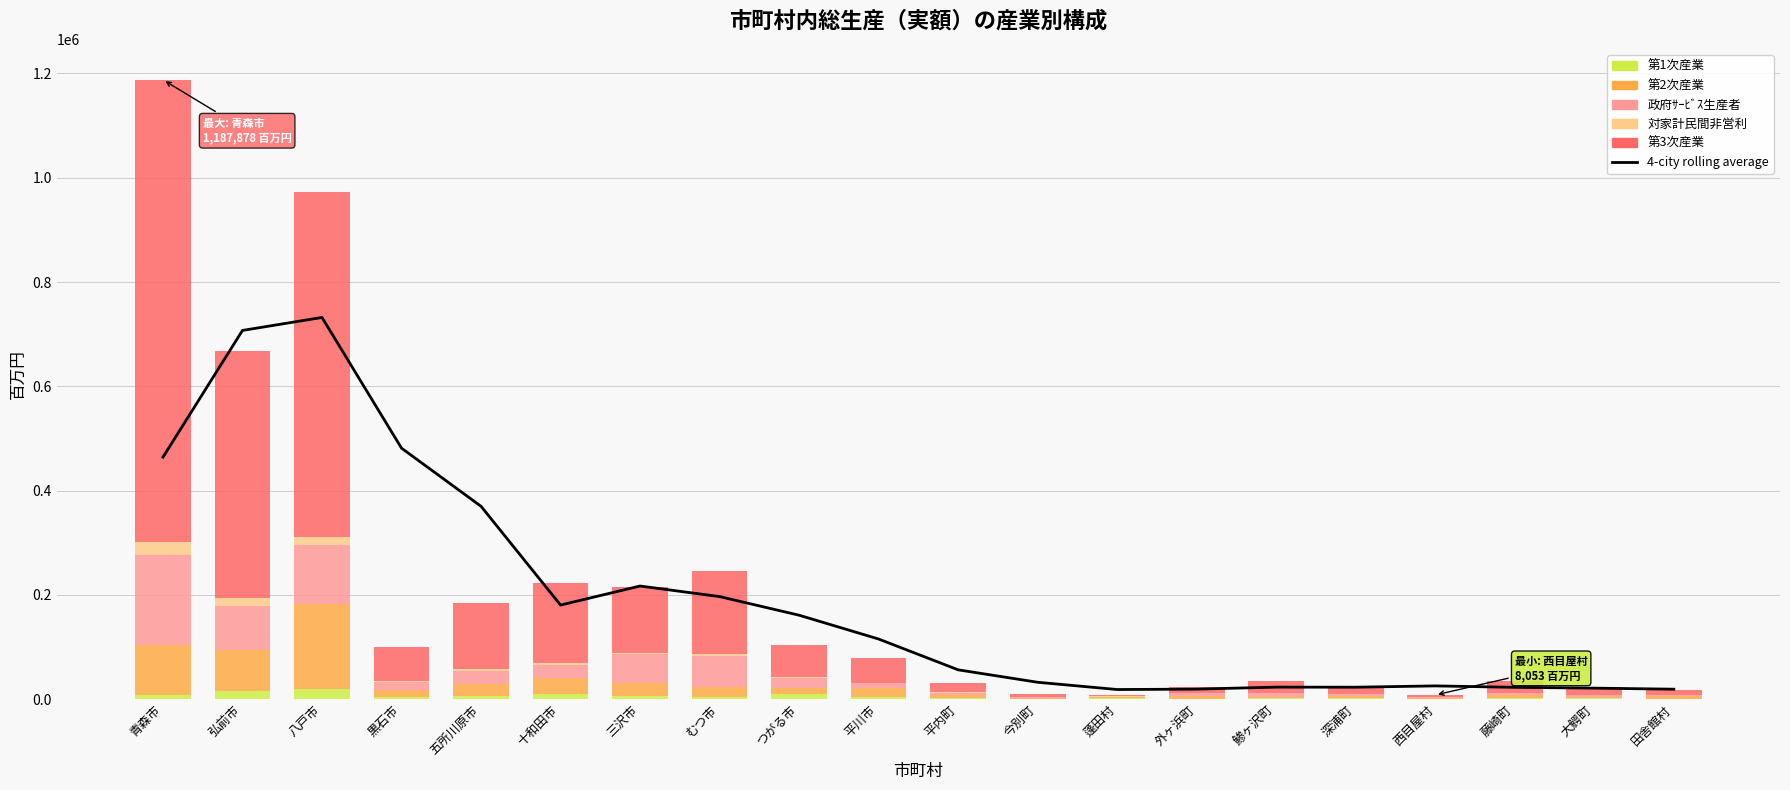

The 対家計民間非営利 series shows 1204.8 at 十和田市. True or false?

False